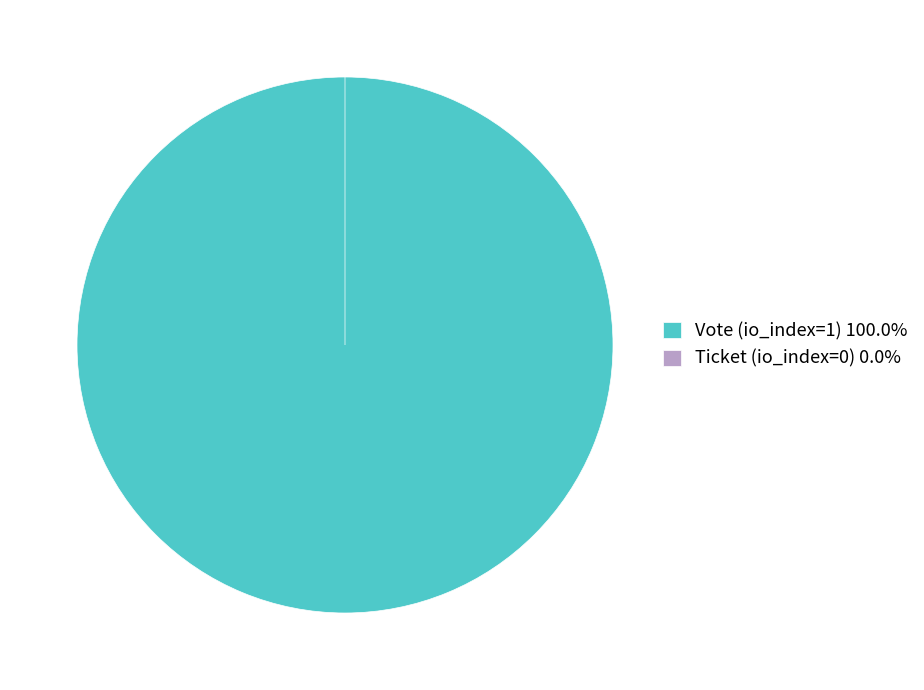

How many slices are in this pie chart?

2